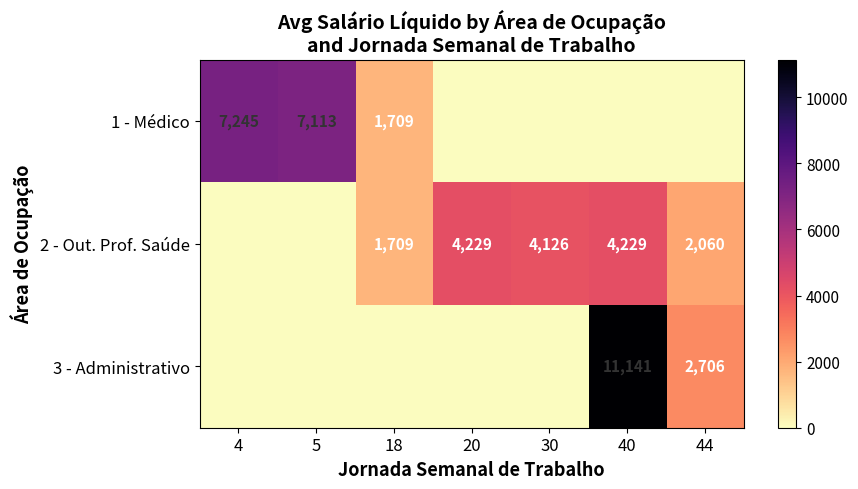

Is it true that 2 - Out. Prof. Saúde equals 1414 at 44?

False